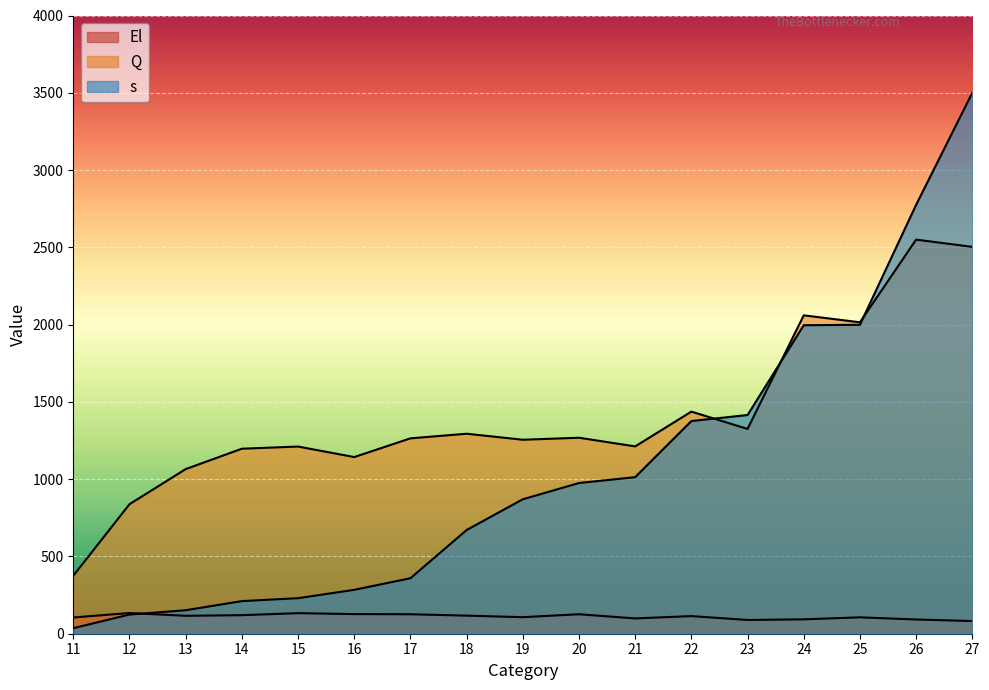

True or false: El has more than 2 points higher than both neighbors.

True